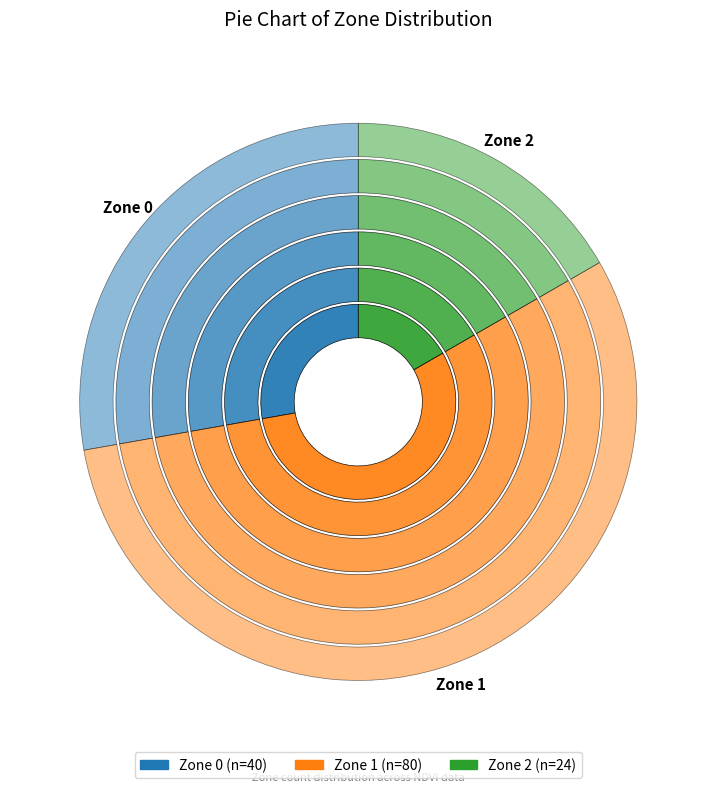

How many segments does this pie chart have?

3